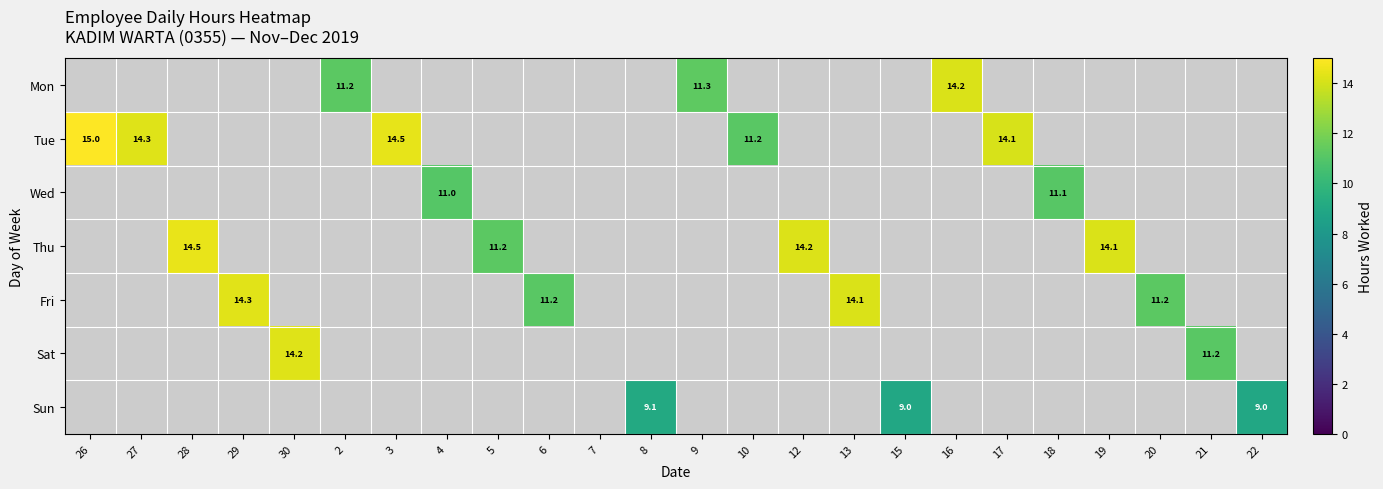

Which label corresponds to the smallest value in the chart?

15